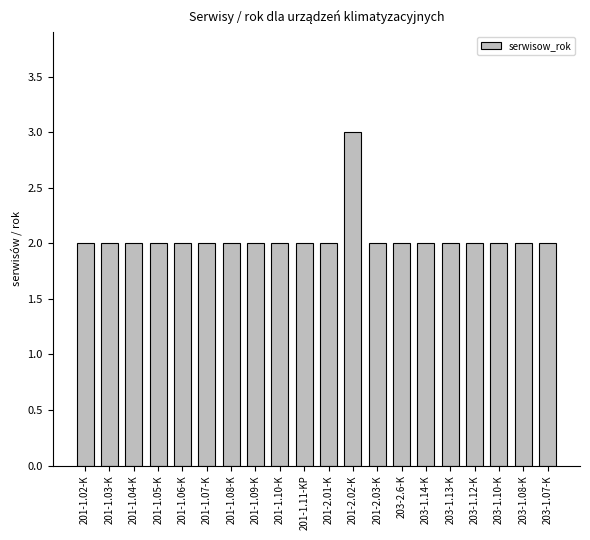

True or false: the data shows 3 at 203-1.10-K.

False